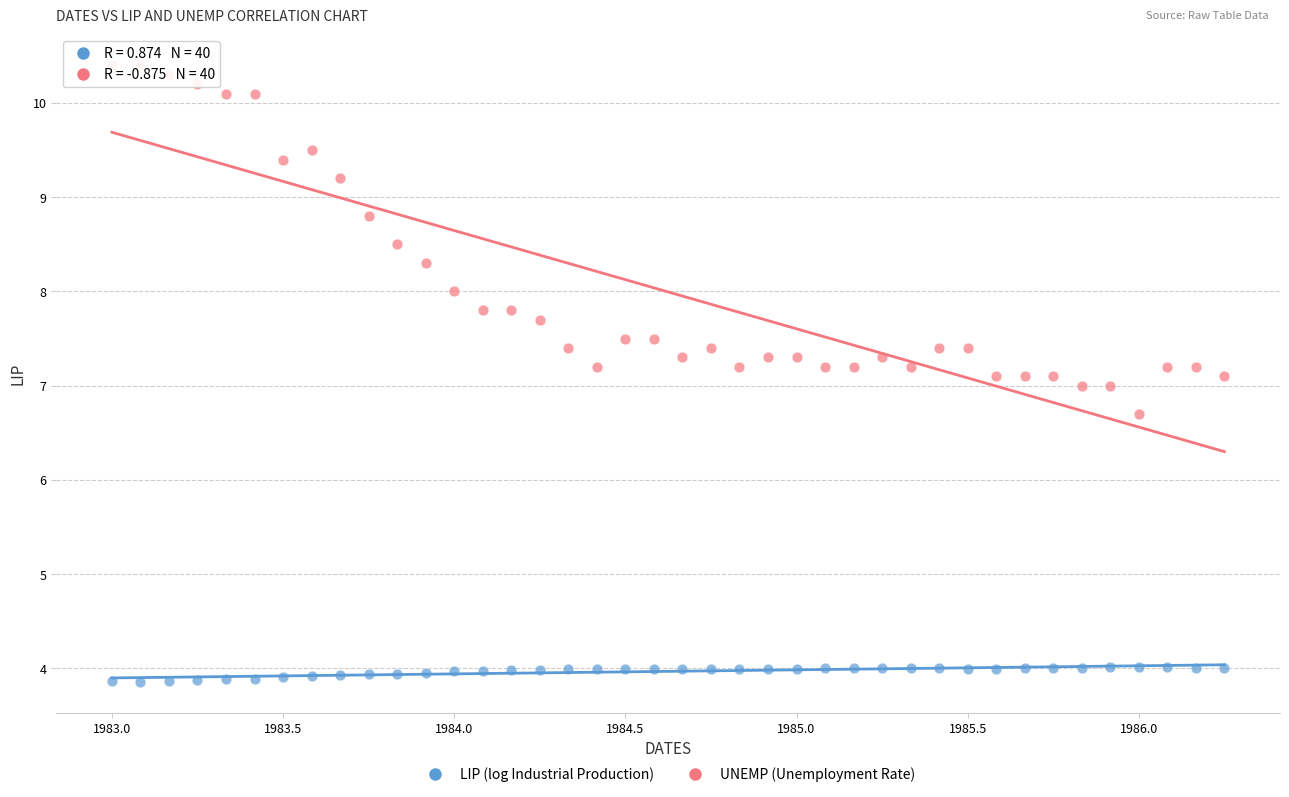

Which series contains the lowest Y value?

LIP (log Industrial Production)